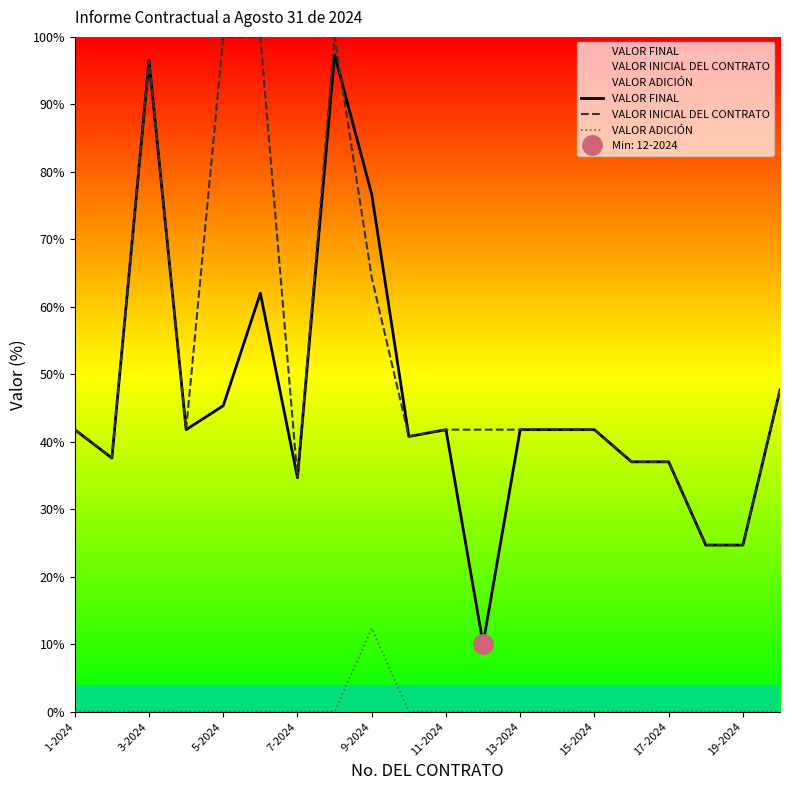

True or false: VALOR FINAL and VALOR INICIAL DEL CONTRATO intersect in this chart.

True